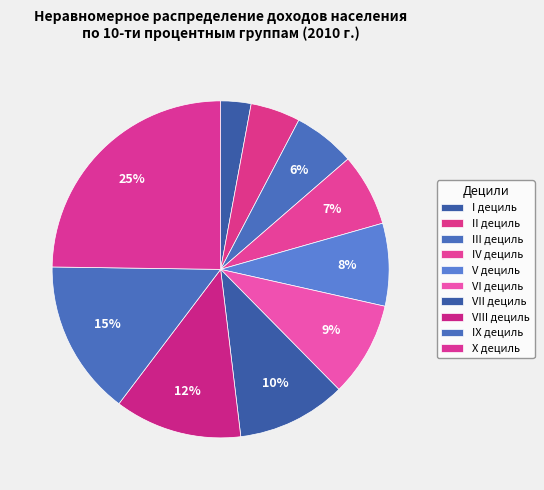

What is the change in value from III дециль to IV дециль?

+1.0